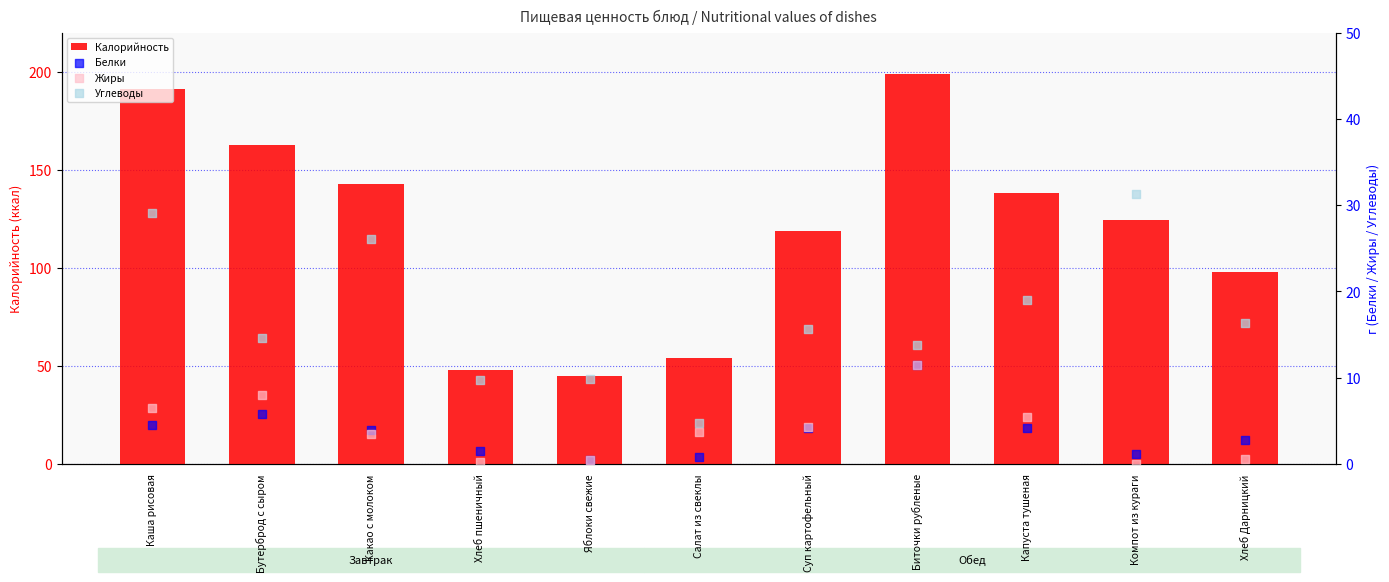

At how many categories does at least one series exceed 100?

7